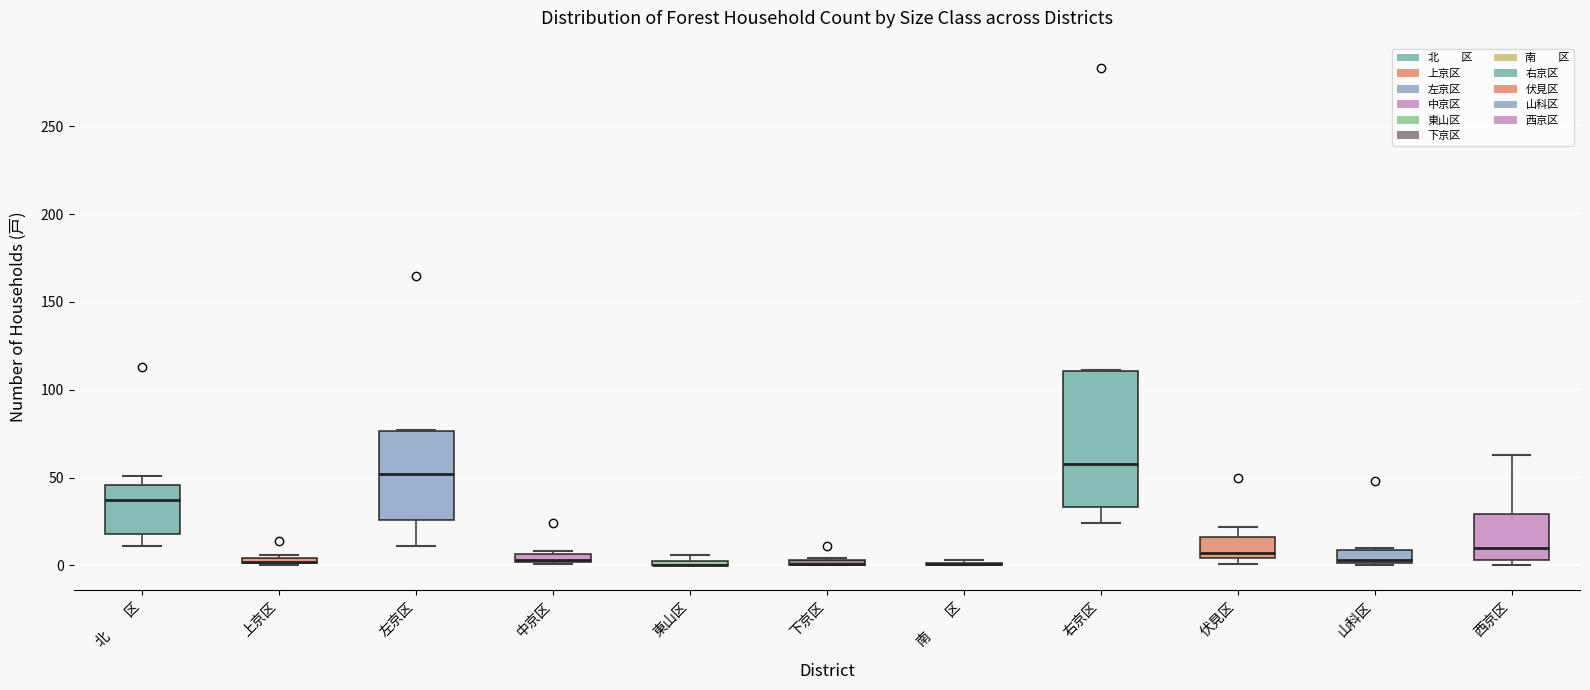

Which box is the tallest, from its lower edge to its upper edge?

右京区